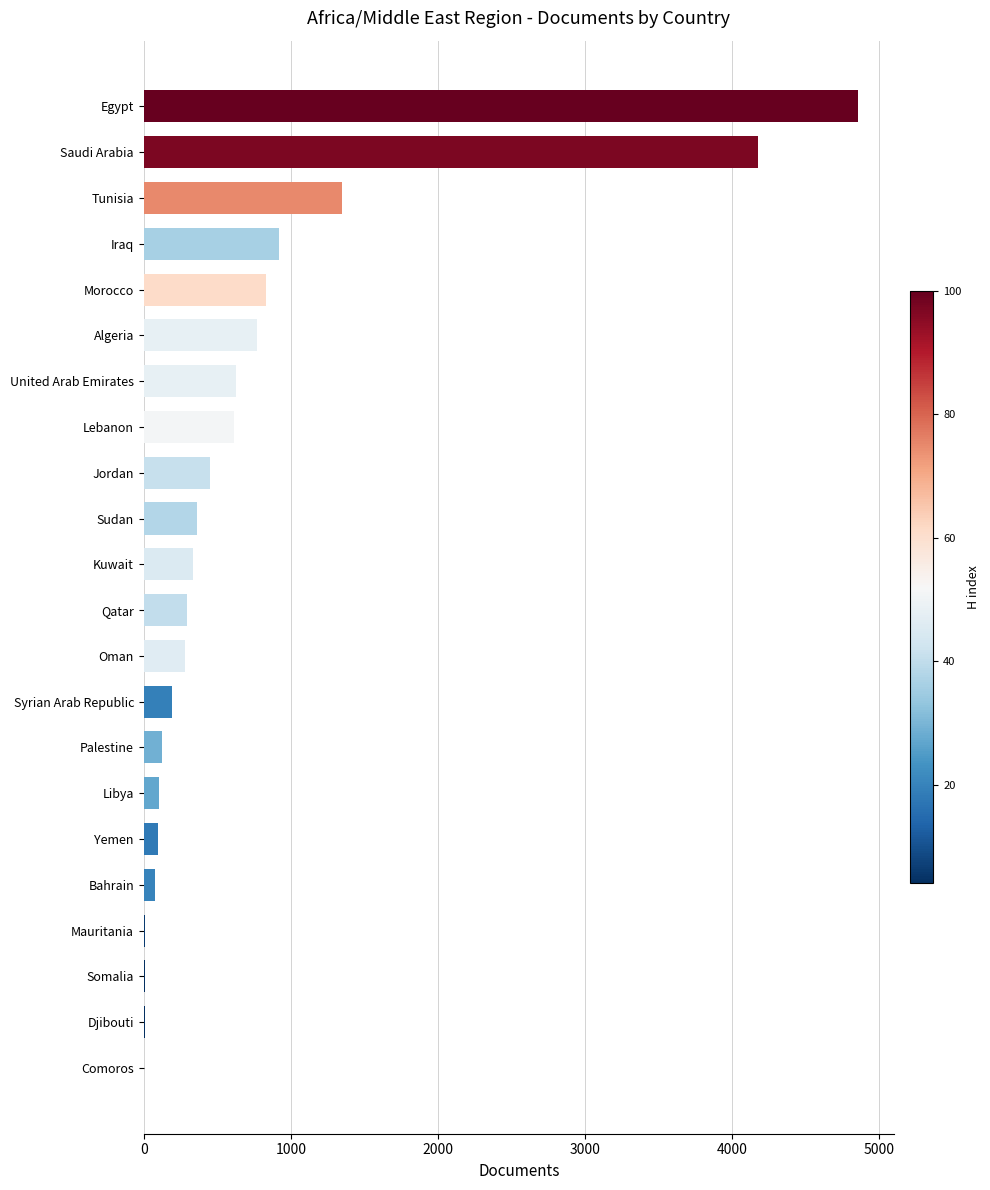

Is it true that the value at Sudan is 577?

False